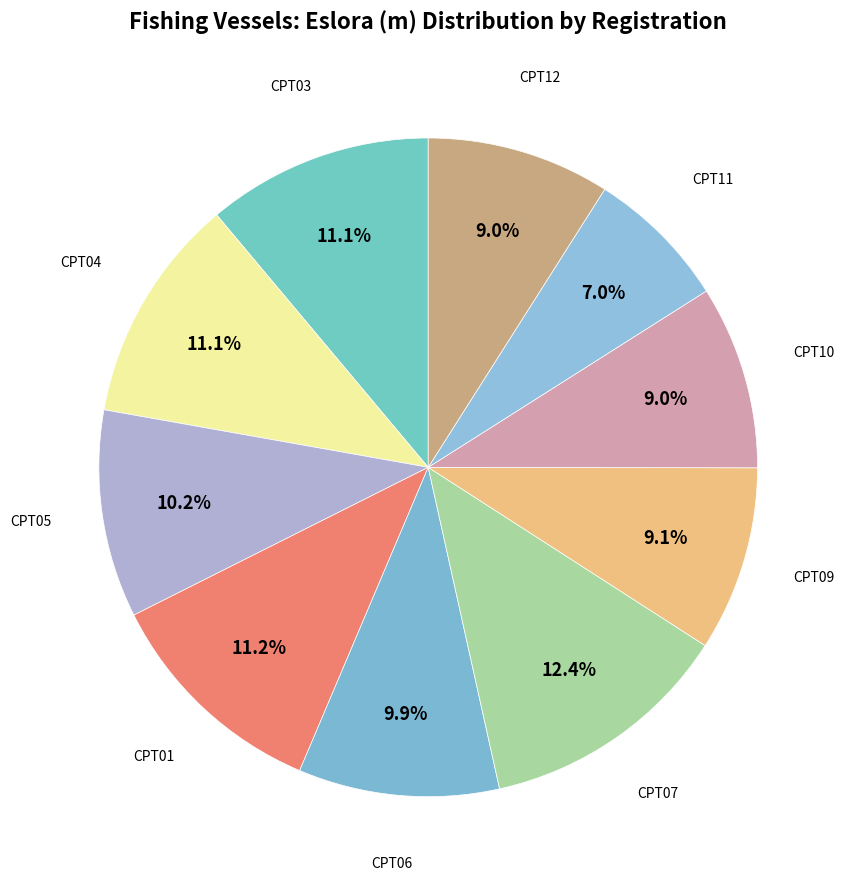

Is CPT05 the majority of the pie?

No